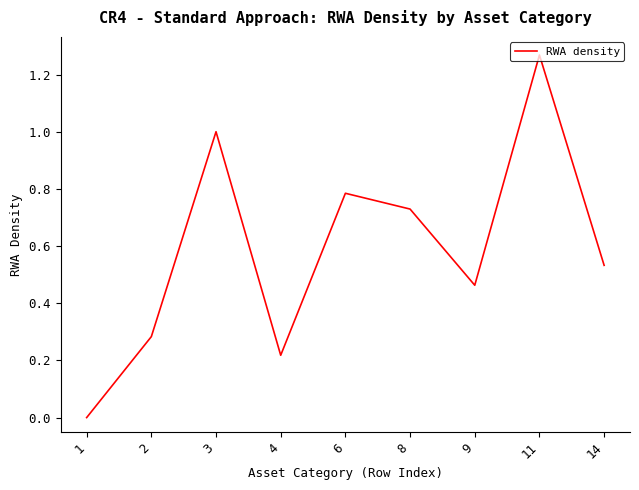

The value at 11 is 0.4. True or false?

False